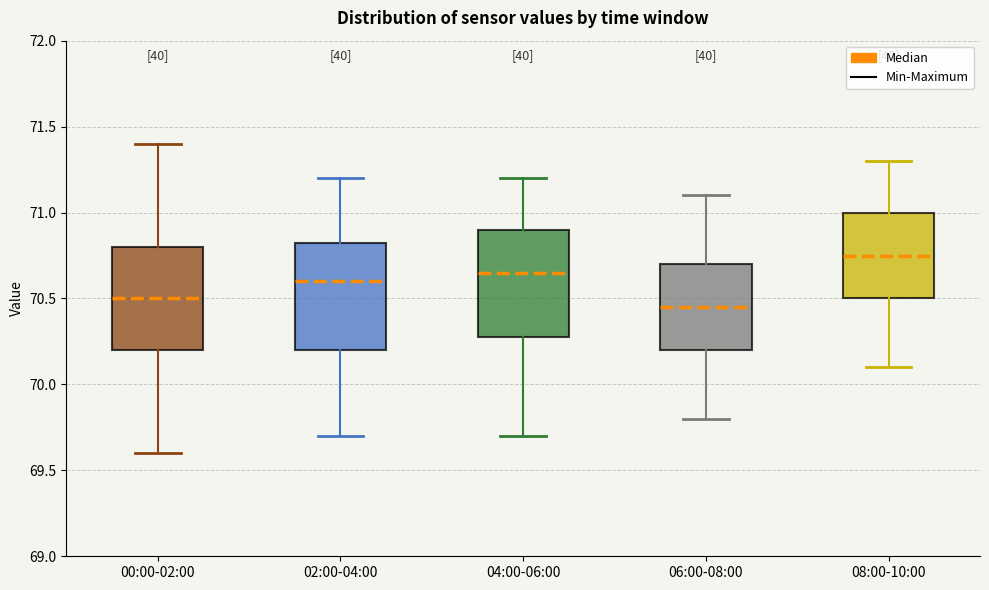

Which box has the highest median line?

08:00-10:00